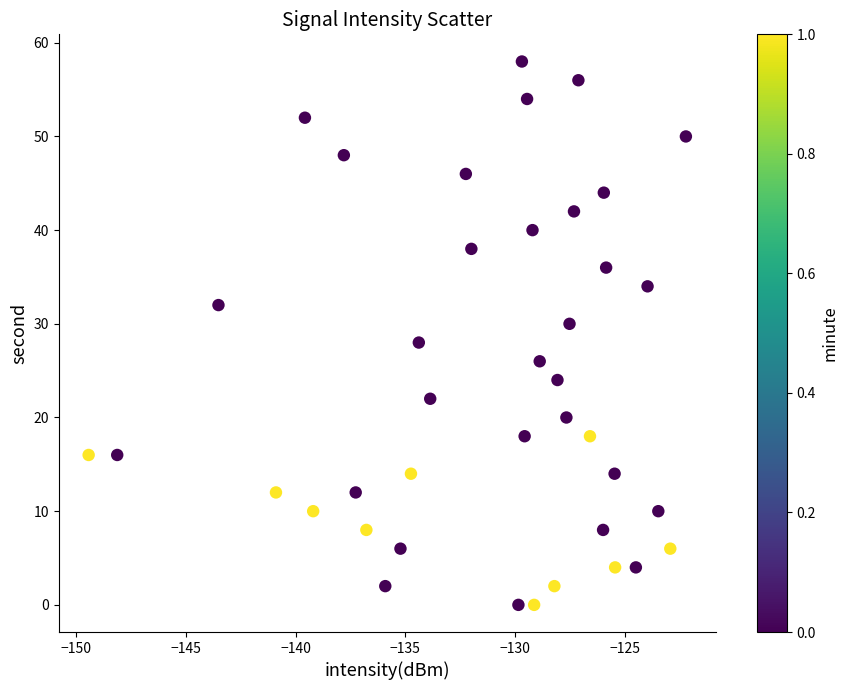

What is the range of Y values (max minus min)?

58